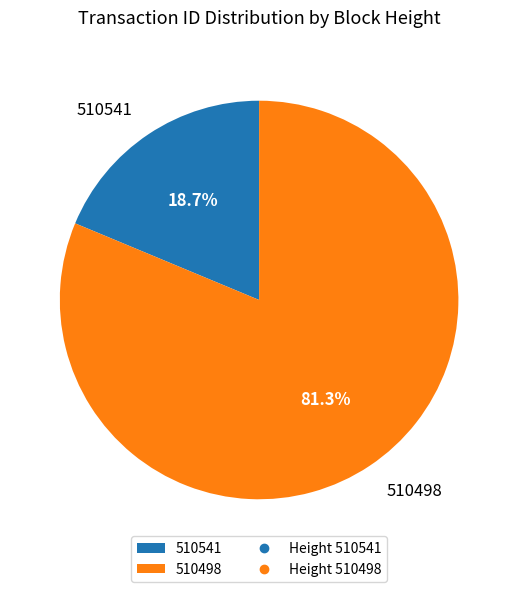

True or false: 510498 accounts for 89% of the total.

False